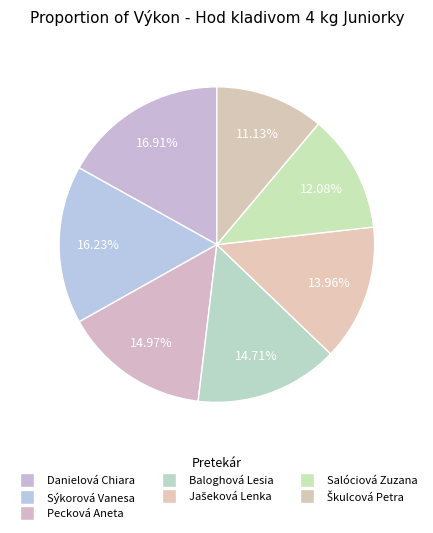

How many slices are in this pie chart?

7